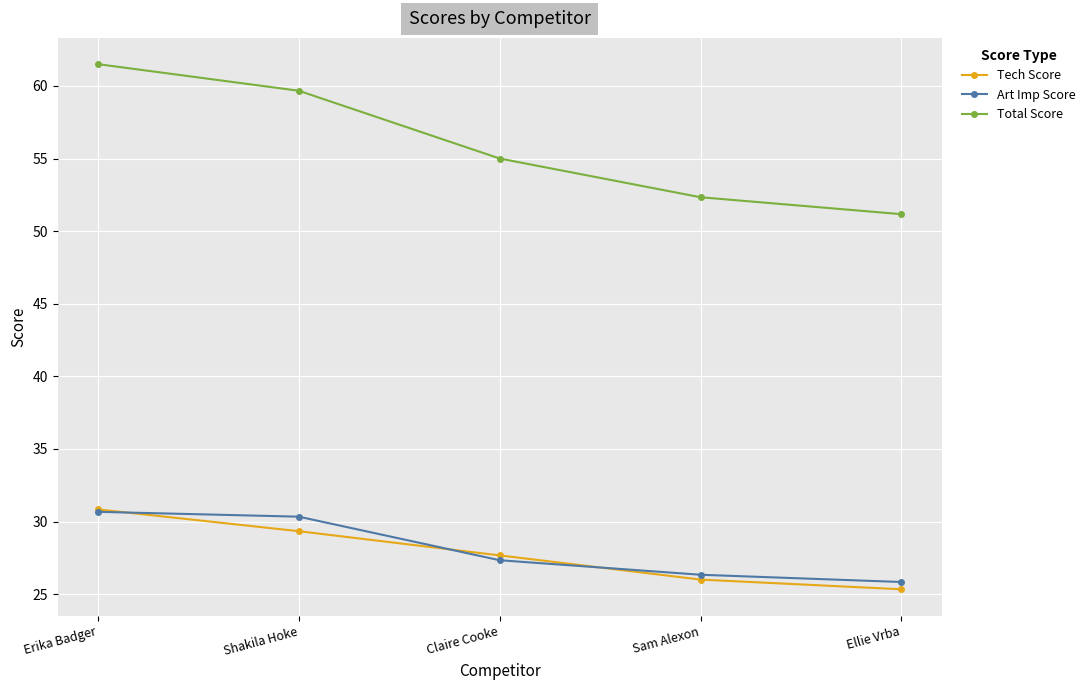

At which label does Tech Score first exceed 27?

Erika Badger